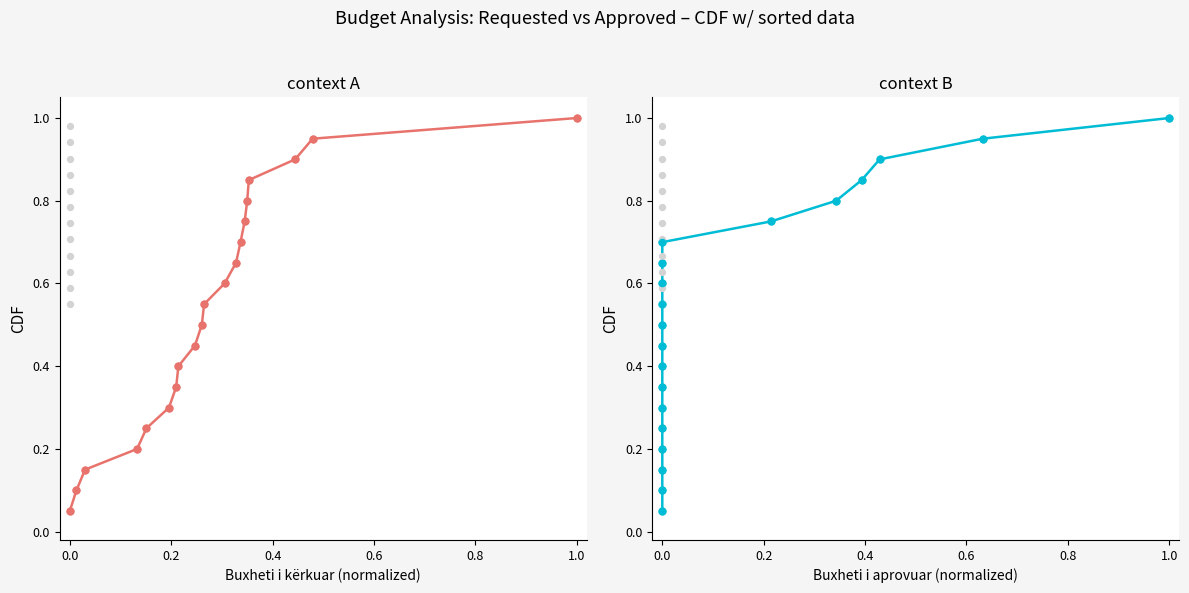

At how many categories does at least one series exceed 0?

20